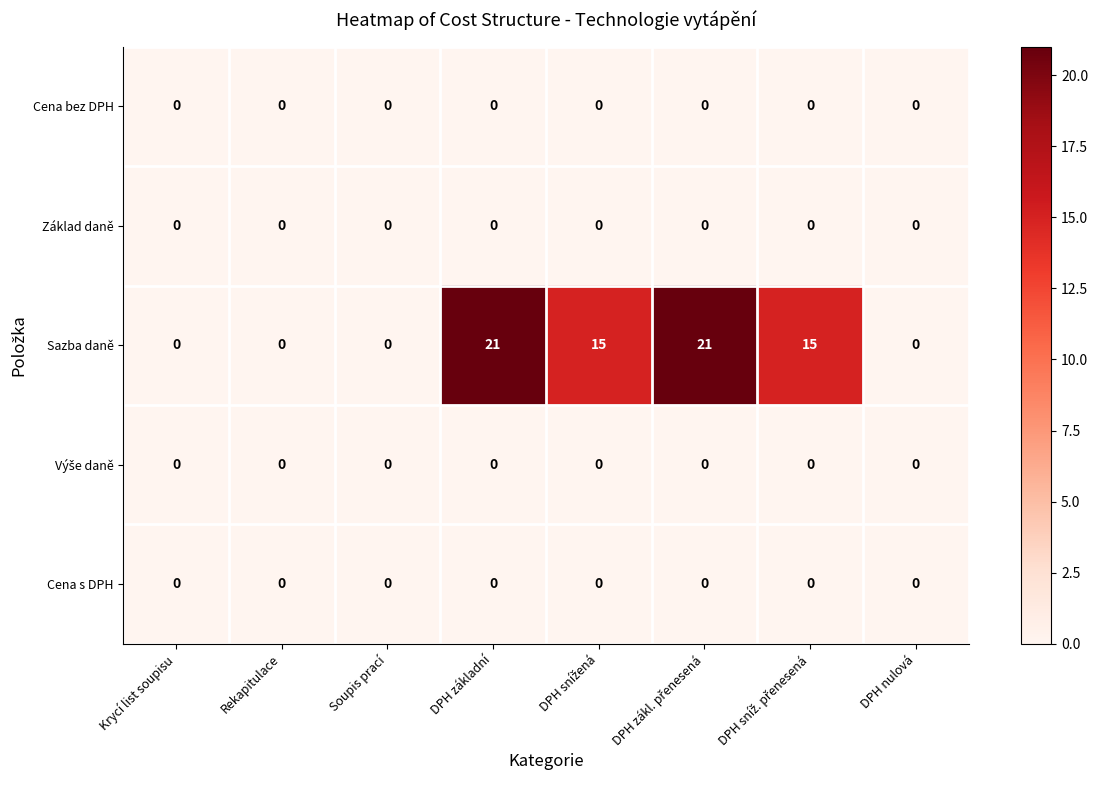

How many categories are shown in the chart?

8